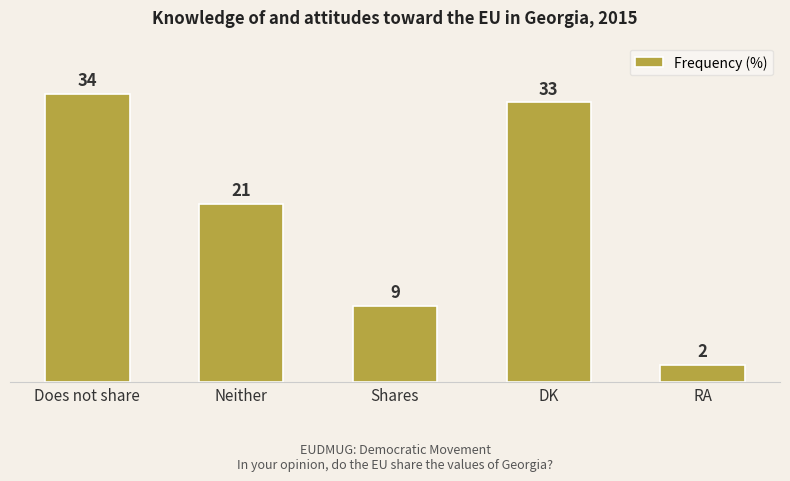

Which label corresponds to the smallest value in the chart?

RA